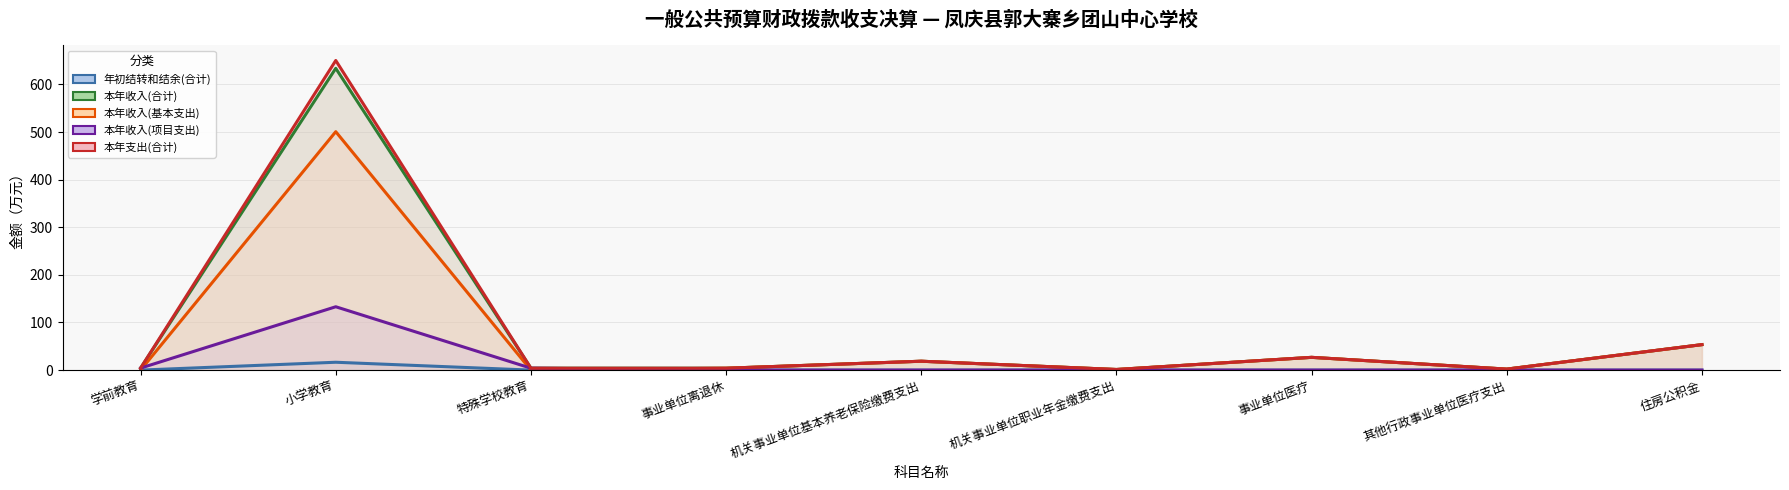

Which series has the largest total across all categories?

本年支出(合计)